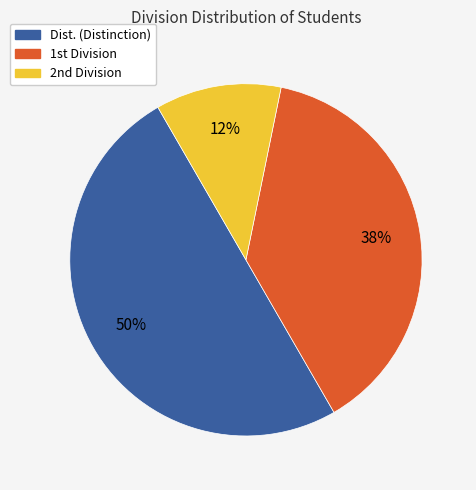

Is it true that Dist. is 50% of the pie?

True